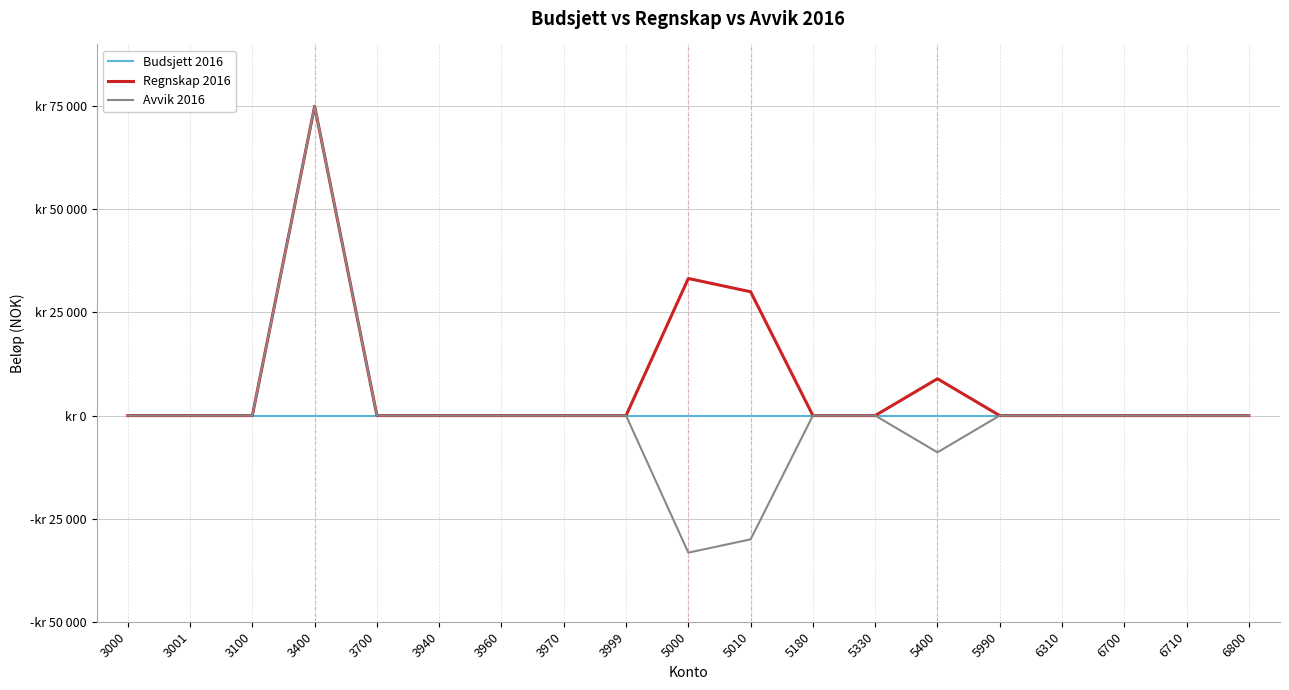

How many interior local peaks does the Avvik 2016 series have?

1